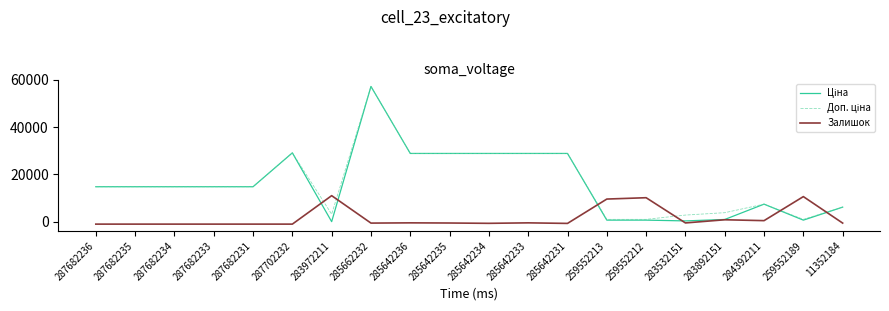

Between 283892151 and 259552189, which series saw the biggest shift?

Залишок